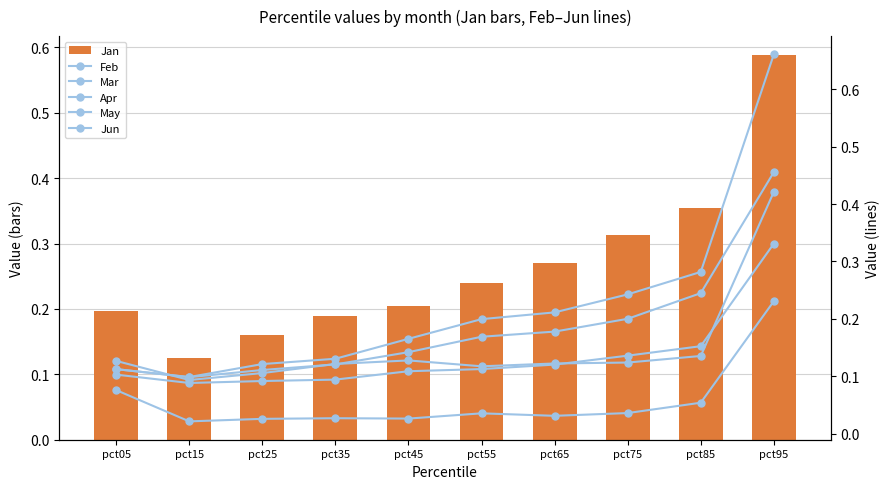

Rank the series at pct25 from highest to lowest value.

Jan, Feb, Jun, Apr, May, Mar